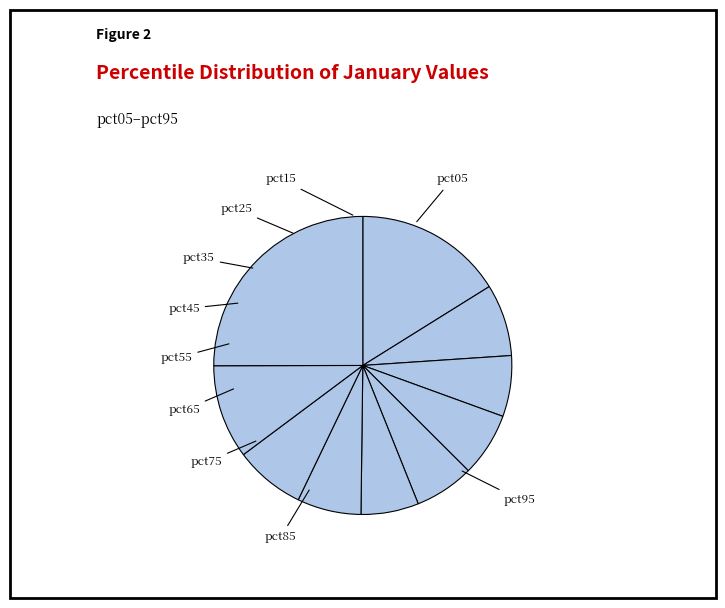

Does pct05 represent more than half of the total?

No